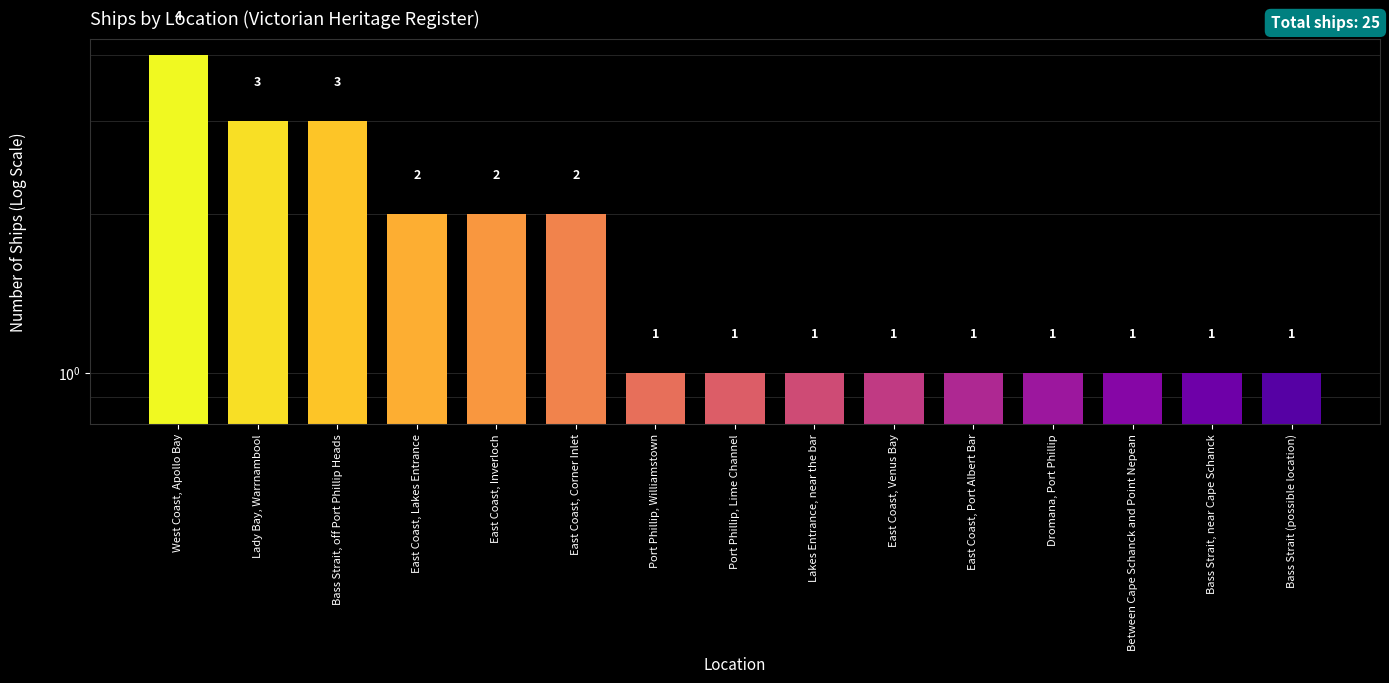

Rank the categories by value from highest to lowest.

West Coast, Apollo Bay, Lady Bay, Warrnambool, Bass Strait, off Port Phillip Heads, East Coast, Lakes Entrance, East Coast, Inverloch, East Coast, Corner Inlet, Port Phillip, Williamstown, Port Phillip, Lime Channel, Lakes Entrance, near the bar, East Coast, Venus Bay, East Coast, Port Albert Bar, Dromana, Port Phillip, Between Cape Schanck and Point Nepean, Bass Strait, near Cape Schanck, Bass Strait (possible location)